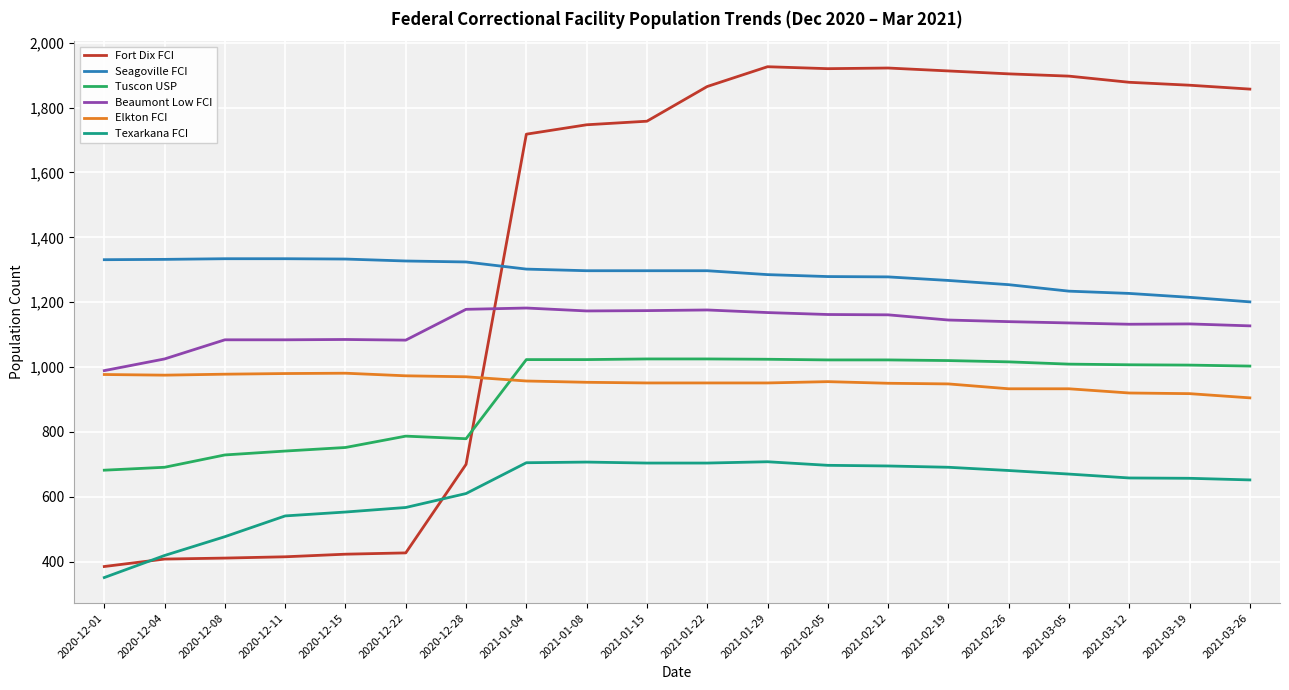

What is the difference between the highest and lowest values at 2021-01-08?

1040